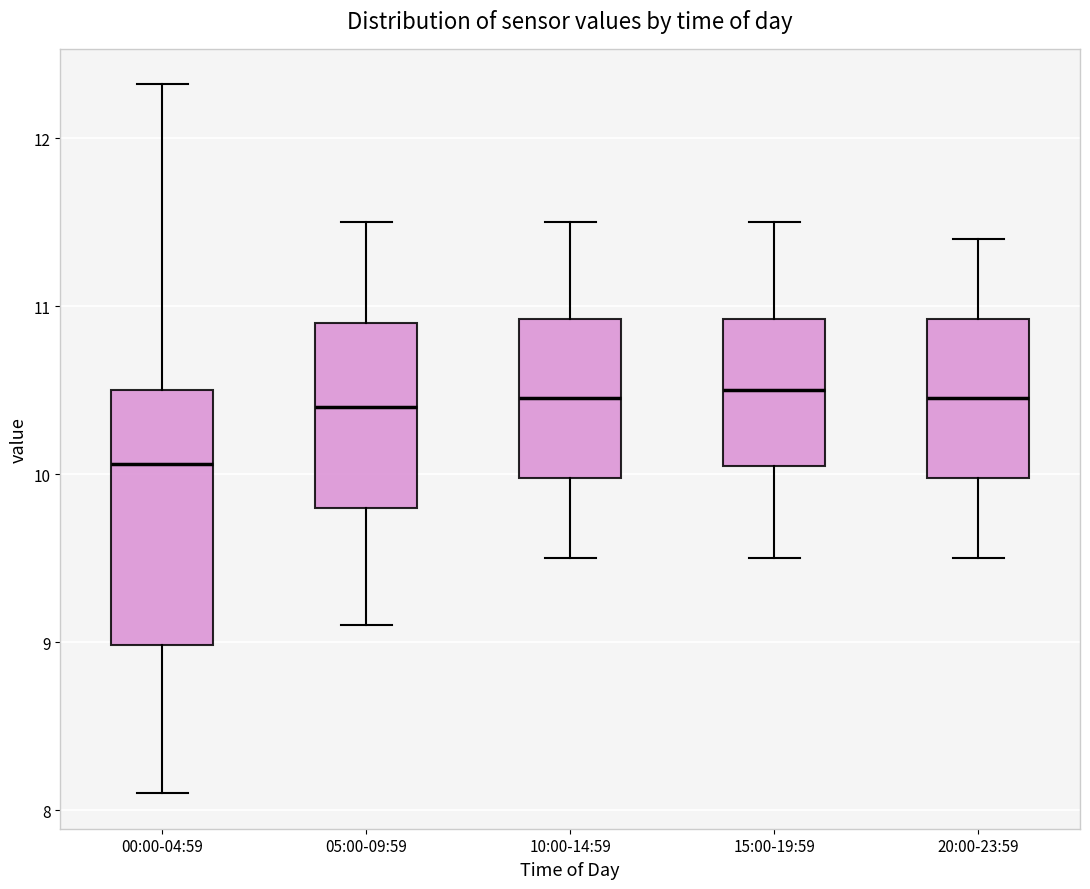

Reading left to right, read every box against the y-axis: the position of its median line, the range the box covers, and the ends of its whiskers. The values are not printed on the chart, so give them approximately, as read against the axis.

00:00-04:59: median 10.1, box 9.0 to 10.5, whiskers 8.1 to 12.3
05:00-09:59: median 10.4, box 9.8 to 10.9, whiskers 9.1 to 11.5
10:00-14:59: median 10.5, box 10.0 to 10.9, whiskers 9.5 to 11.5
15:00-19:59: median 10.5, box 10.1 to 10.9, whiskers 9.5 to 11.5
20:00-23:59: median 10.5, box 10.0 to 10.9, whiskers 9.5 to 11.4